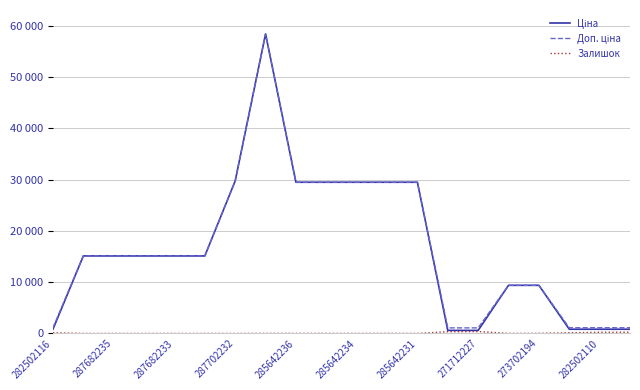

What is the label of the 15th point from the right?

285642234